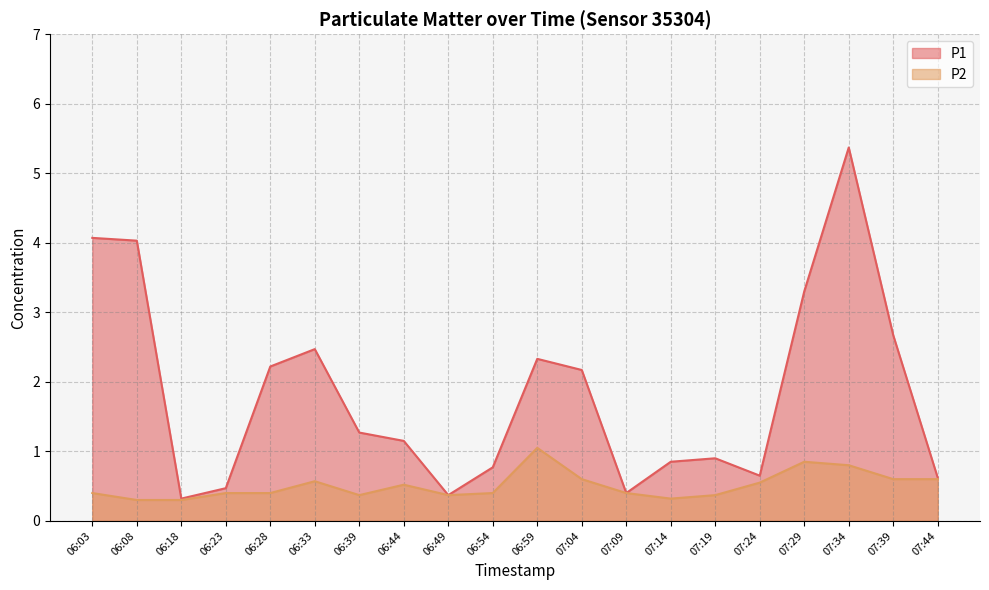

What is the value of the P2 point at the 12th from the left?

0.6